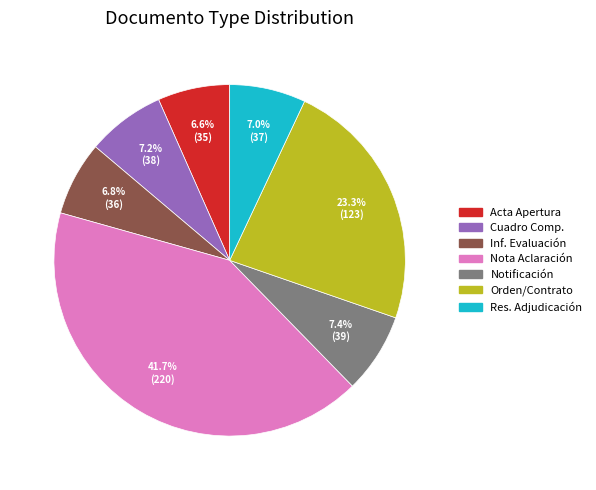

Does any single category account for the majority?

No